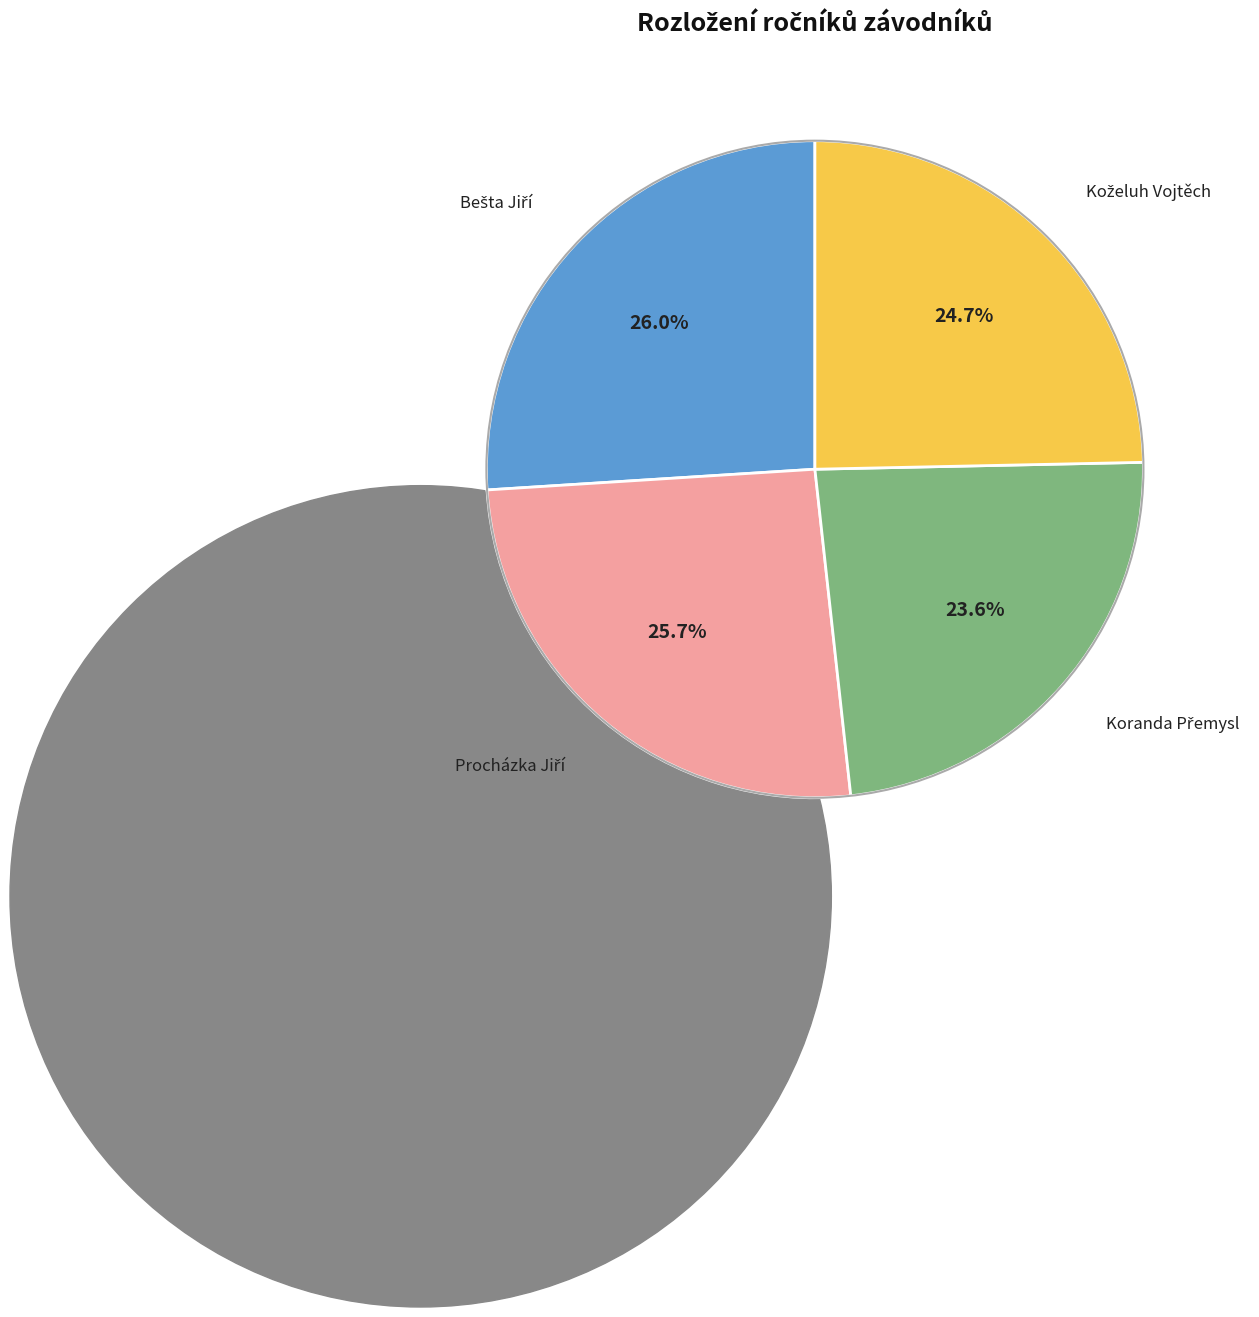

Between Bešta Jiří and Koželuh Vojtěch, which is larger?

Bešta Jiří